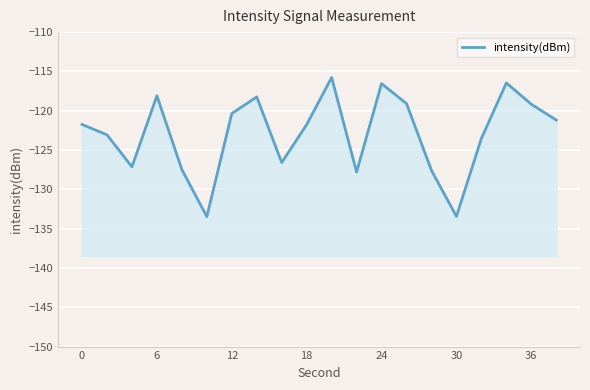

What is the average value?

-122.9